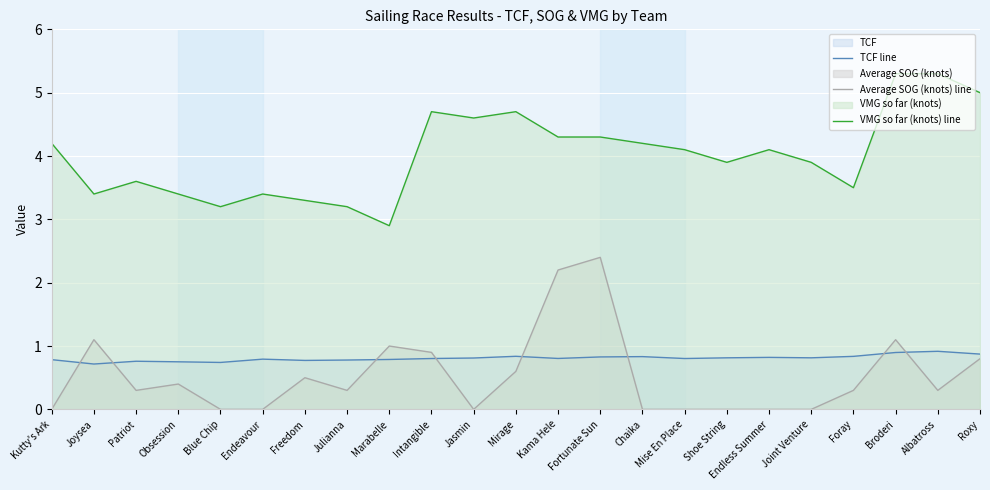

What is the average value of the TCF line series?

0.8